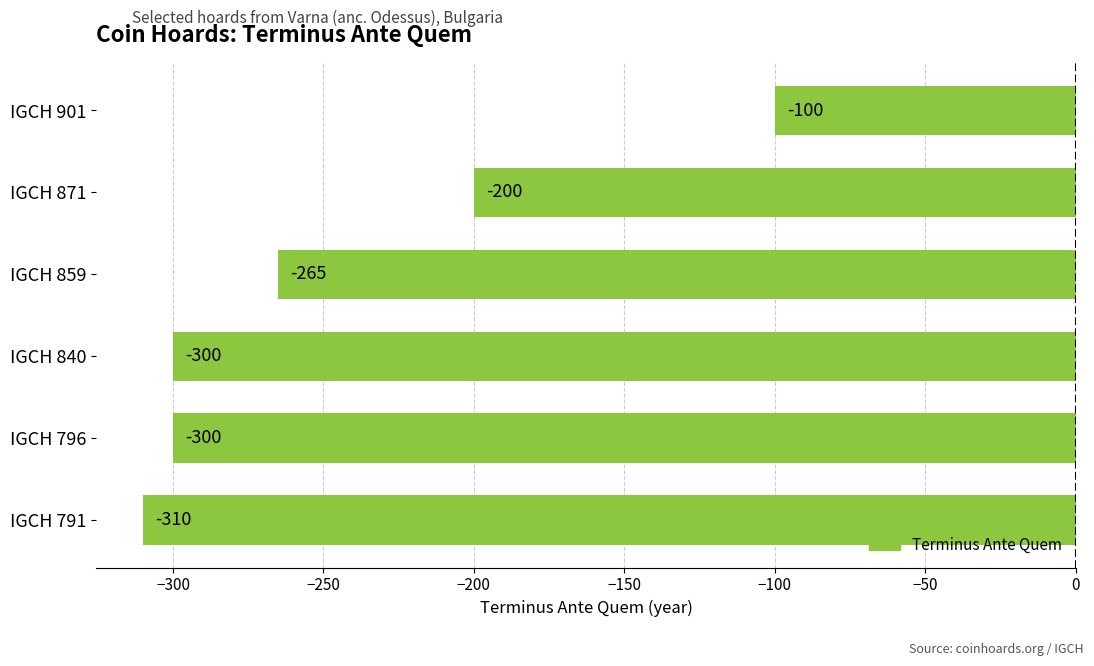

Reading top to bottom, transcribe all the data shown in this chart.

IGCH 901=-100	IGCH 871=-200	IGCH 859=-265	IGCH 840=-300	IGCH 796=-300	IGCH 791=-310